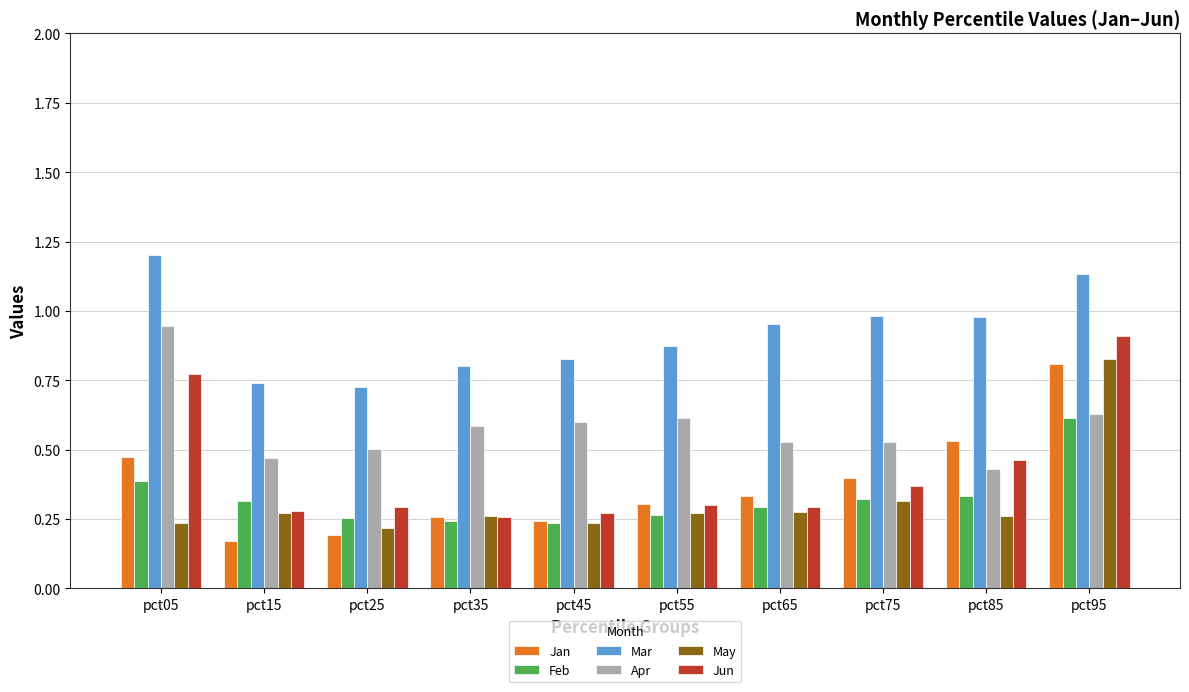

What is the sum of the Jun values at pct95 and pct05?

1.7